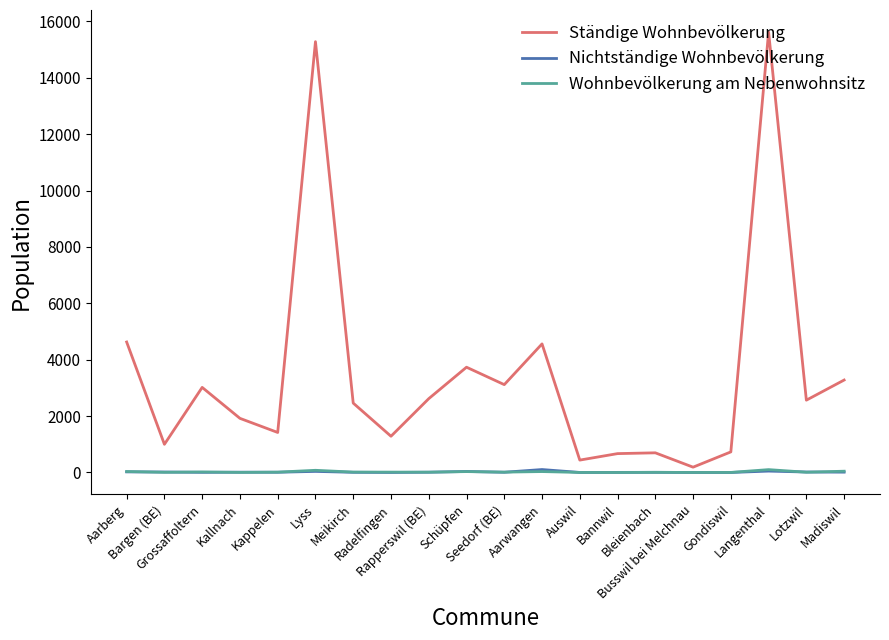

What is the total value across all series at Rapperswil (BE)?

2638